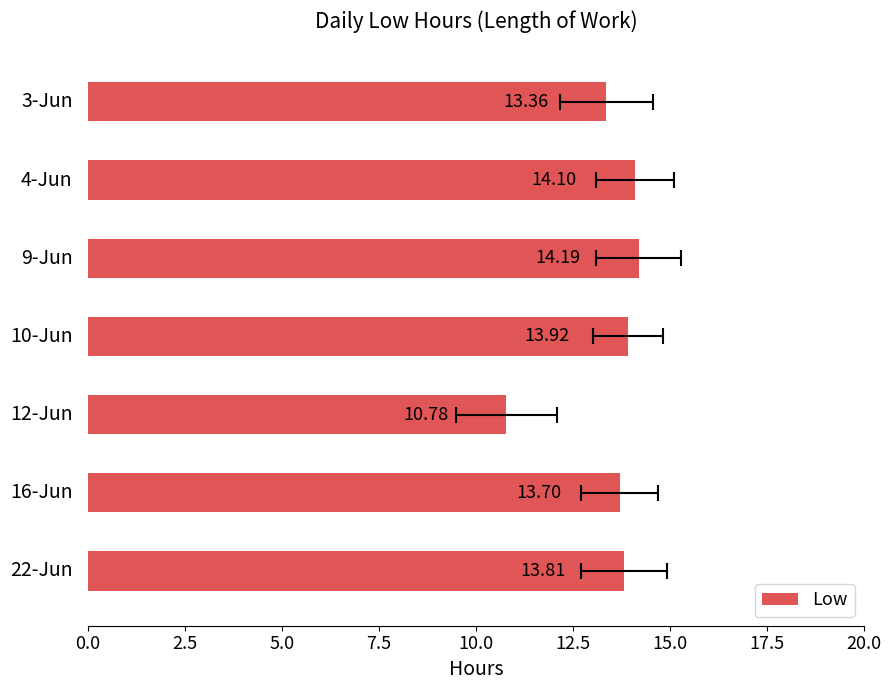

Are the bars horizontal?

Yes